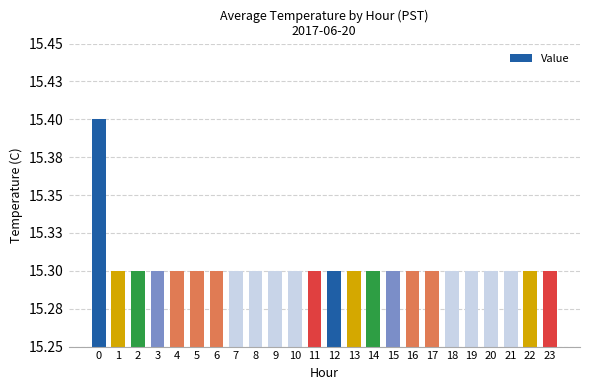

What is the minimum value shown in the chart?

15.3